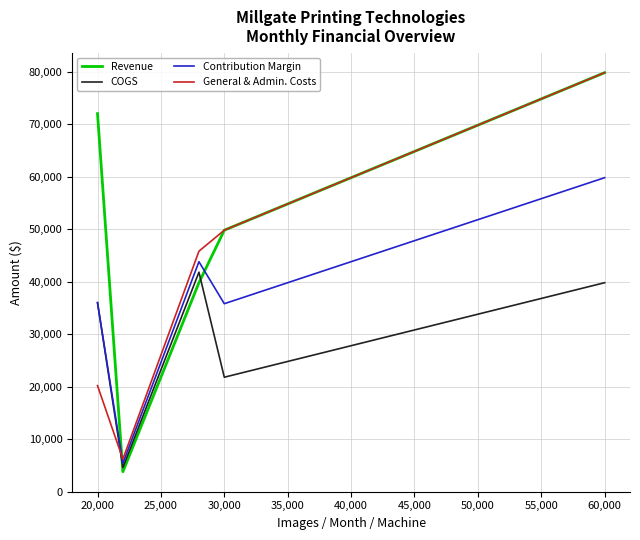

What are all the series names shown in the legend?

Revenue, COGS, Contribution Margin, General & Admin. Costs